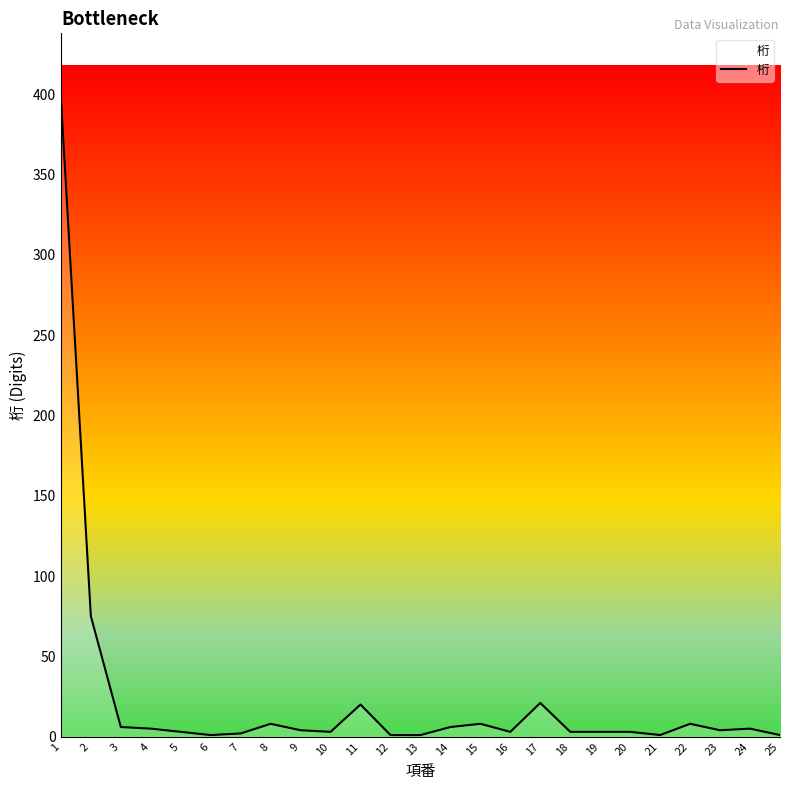

What is the maximum value shown in the chart?

398